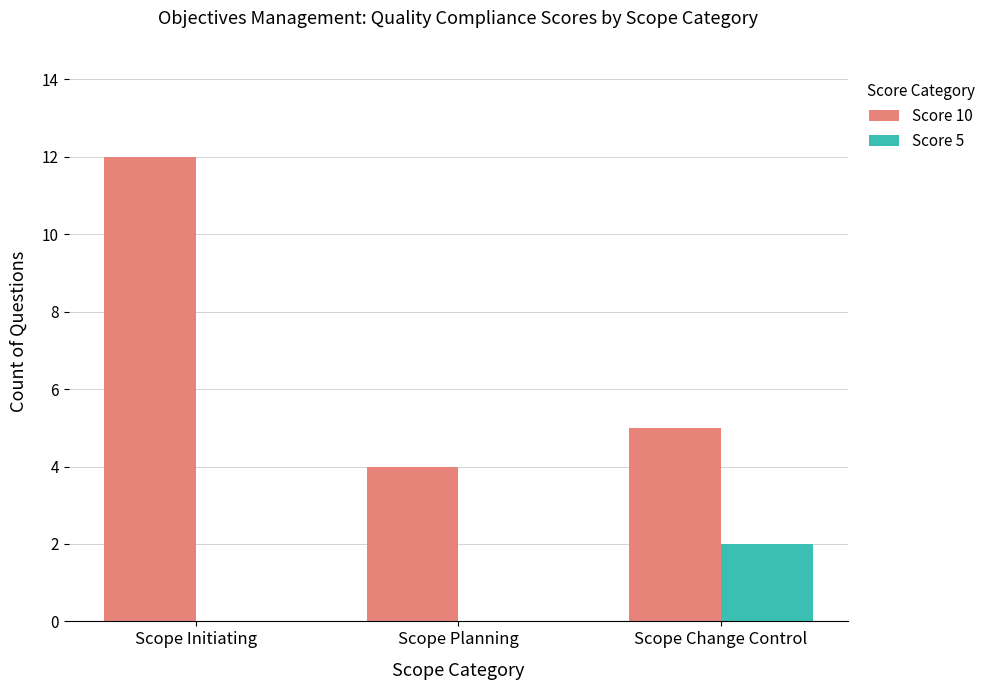

The Score 5 series shows 0 at Scope Initiating. True or false?

True